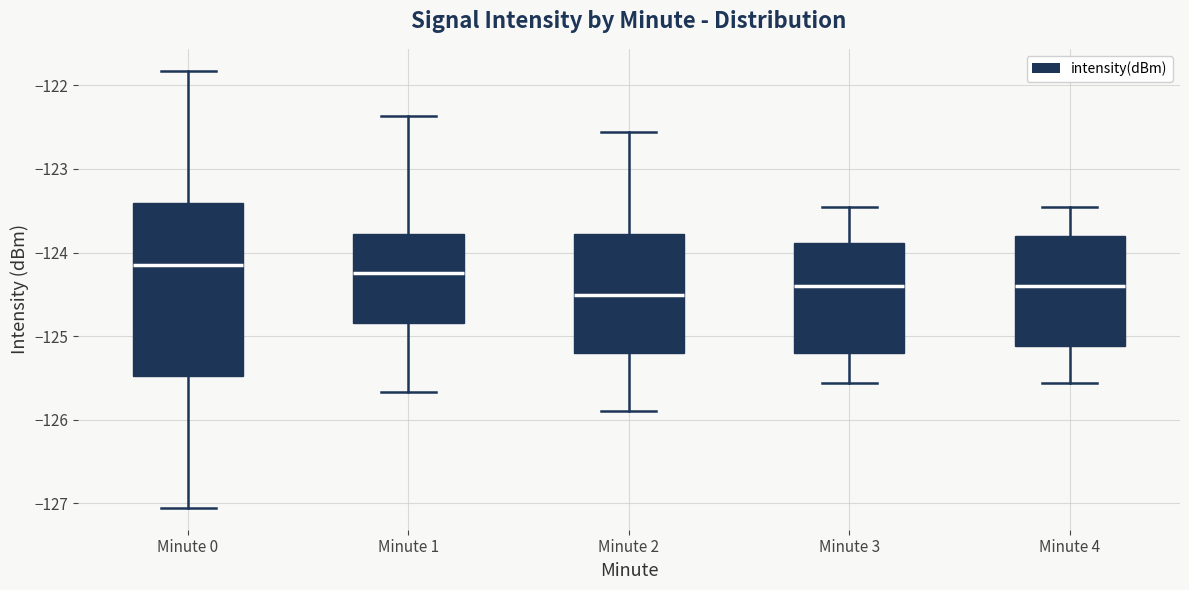

Where is the upper edge of the box for Minute 1 on the y-axis? The values are not printed on the chart, so give them approximately, as read against the axis.

-123.8